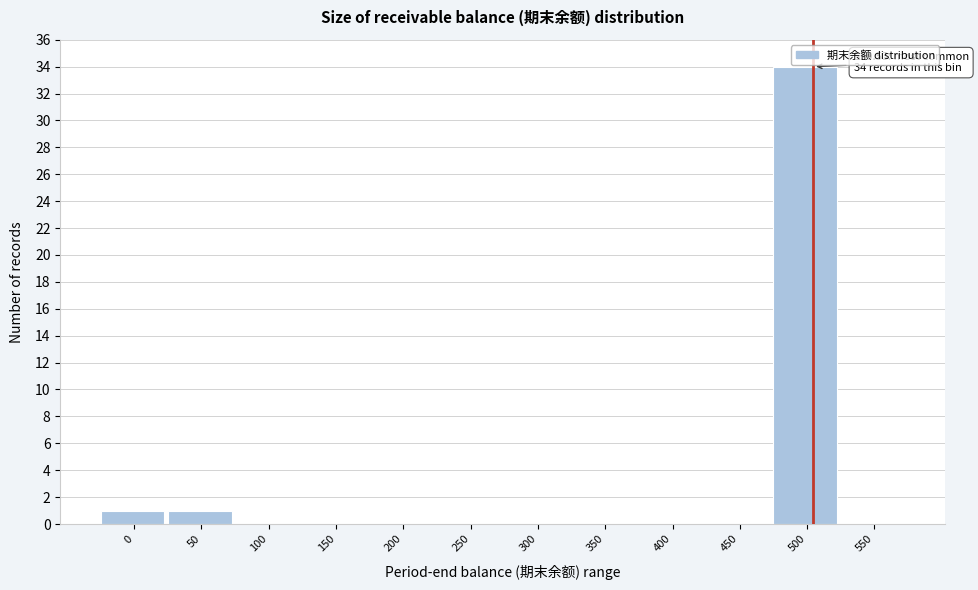

Reading right to left, what are all the values shown in this chart?

550=0	500=34	450=0	400=0	350=0	300=0	250=0	200=0	150=0	100=0	50=1	0=1